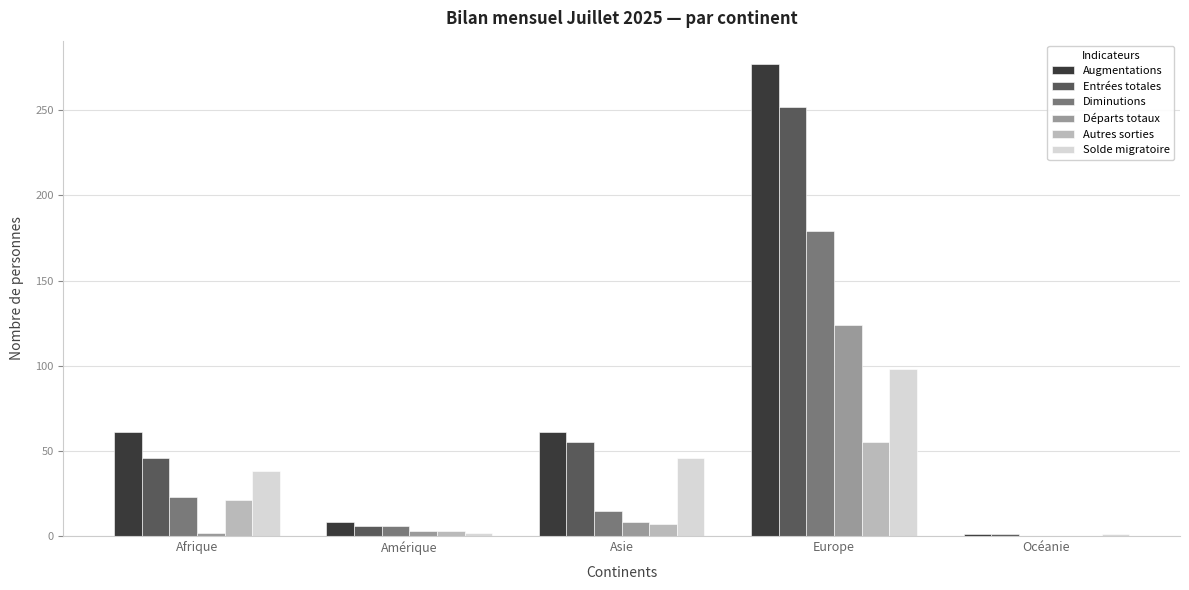

What is the approximate value of Entrées totales at Afrique, to the nearest 5?

45